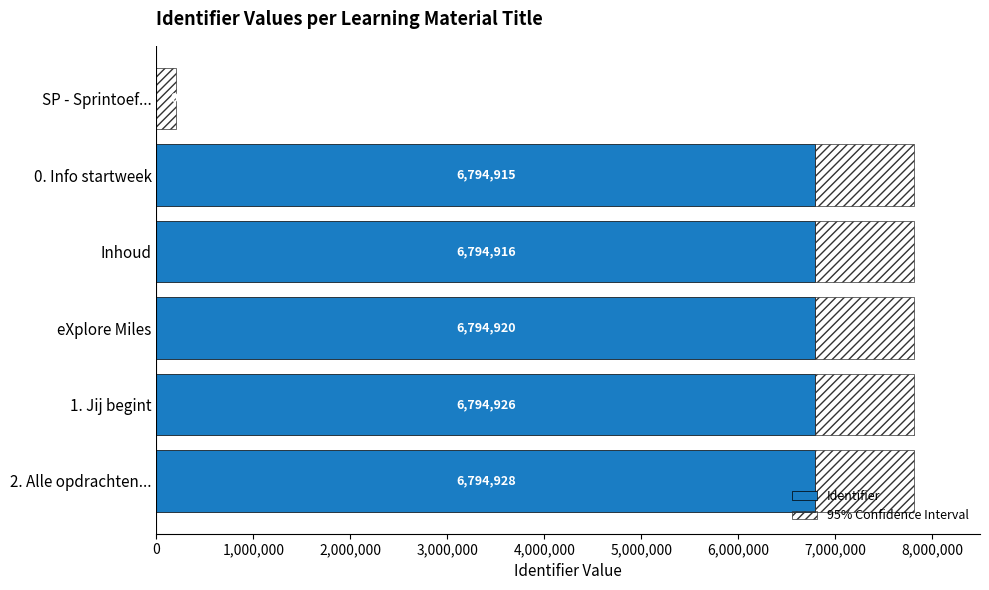

What are all the series names shown in the legend?

Identifier, 95% Confidence Interval